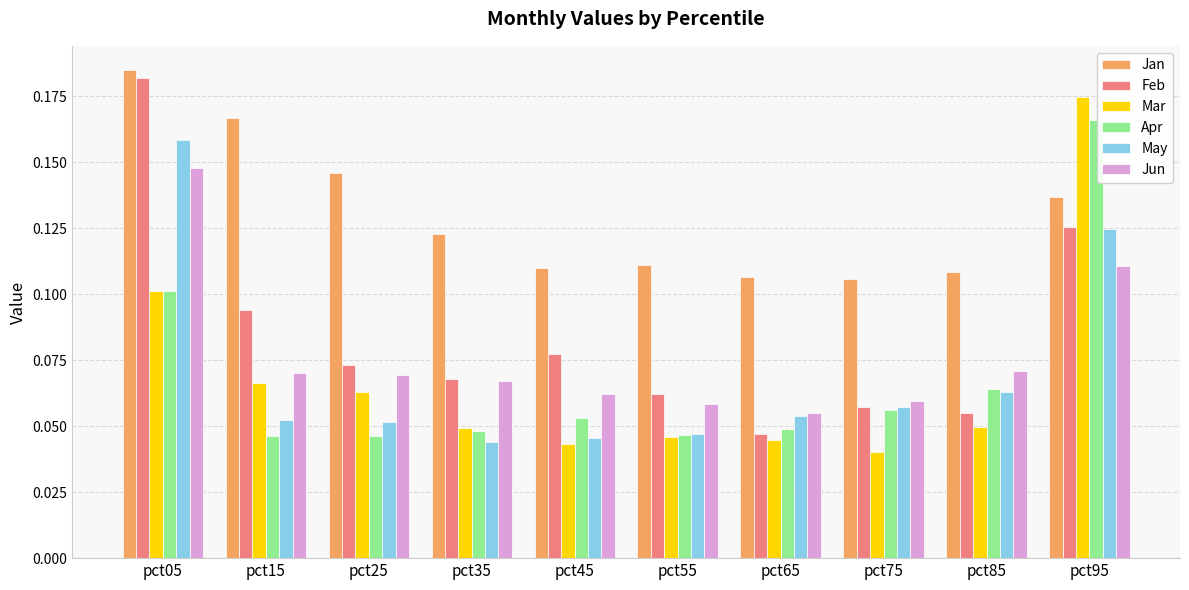

Which series has the largest total across all categories?

Jan